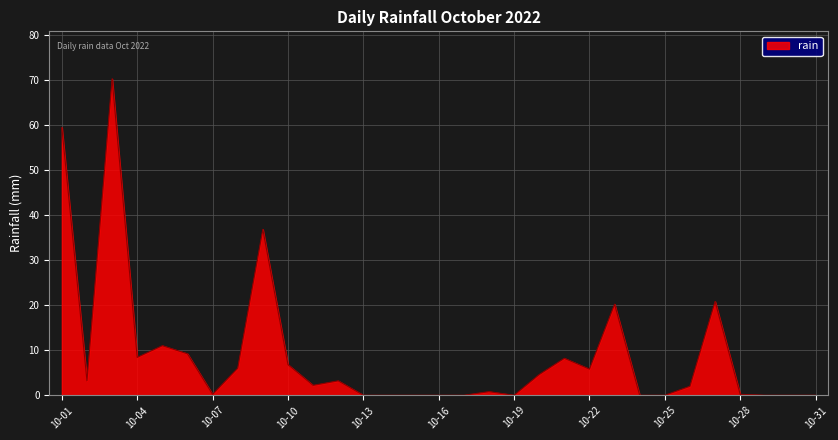

What is the greatest value displayed?

70.2